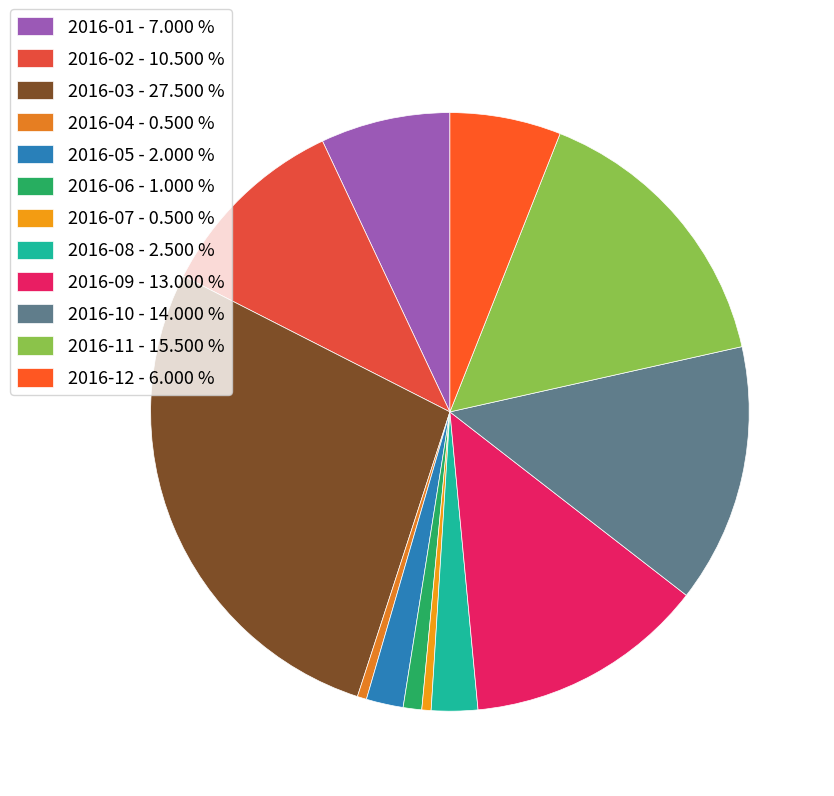

Between 2016-03 and 2016-11, which is larger?

2016-03